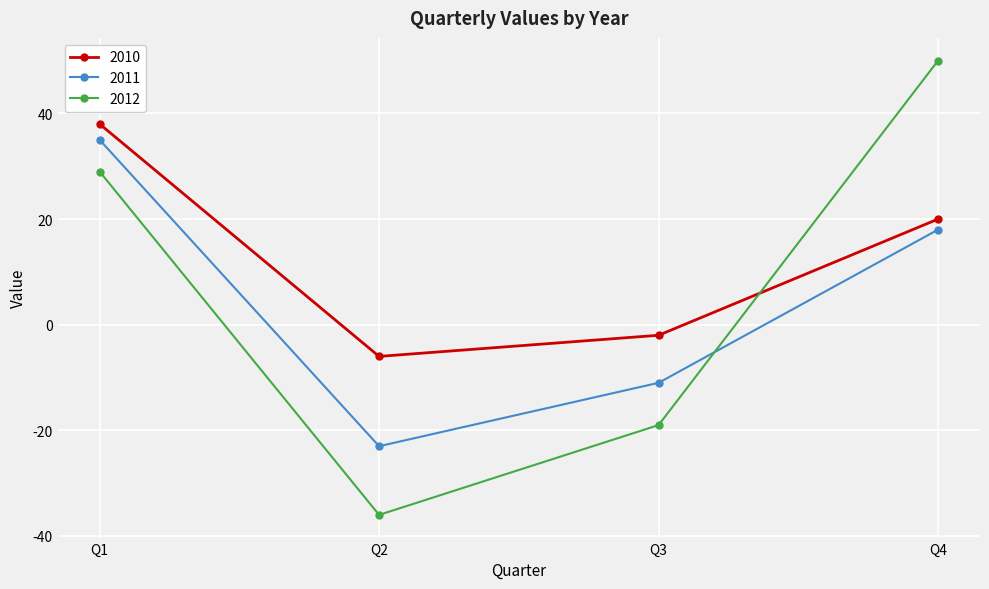

What are all the series names shown in the legend?

2010, 2011, 2012